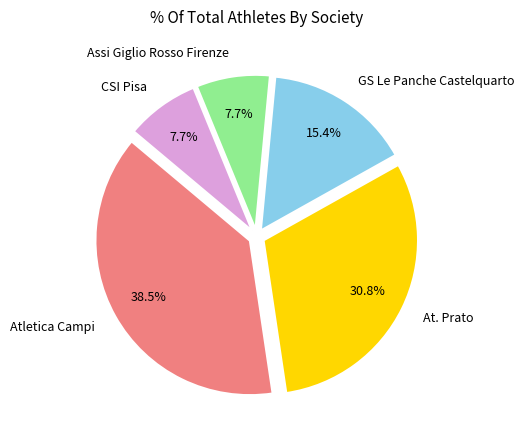

How many segments does this pie chart have?

5